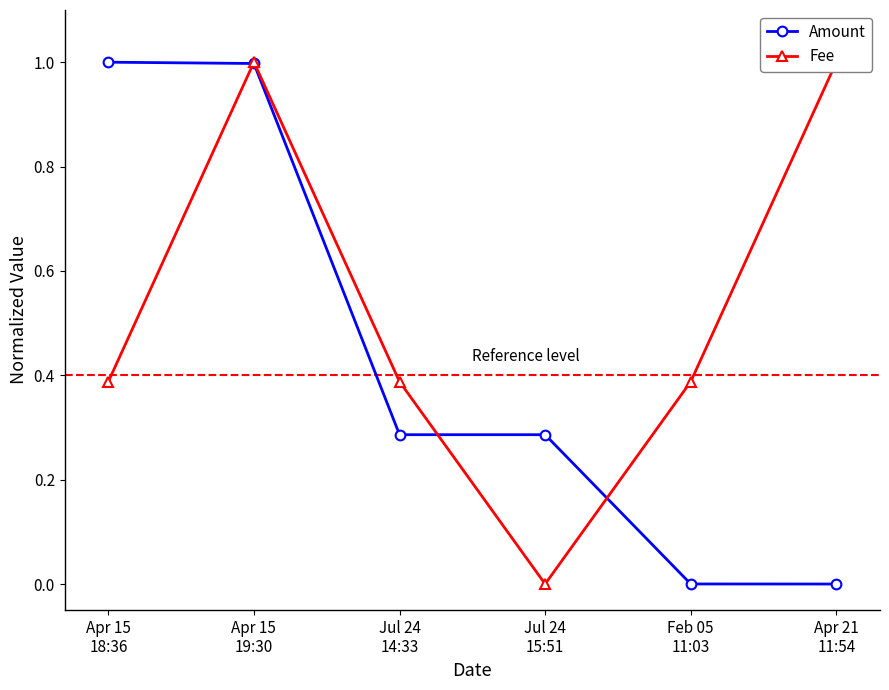

What is the value of the Amount point at the 1st from the left?

1.0